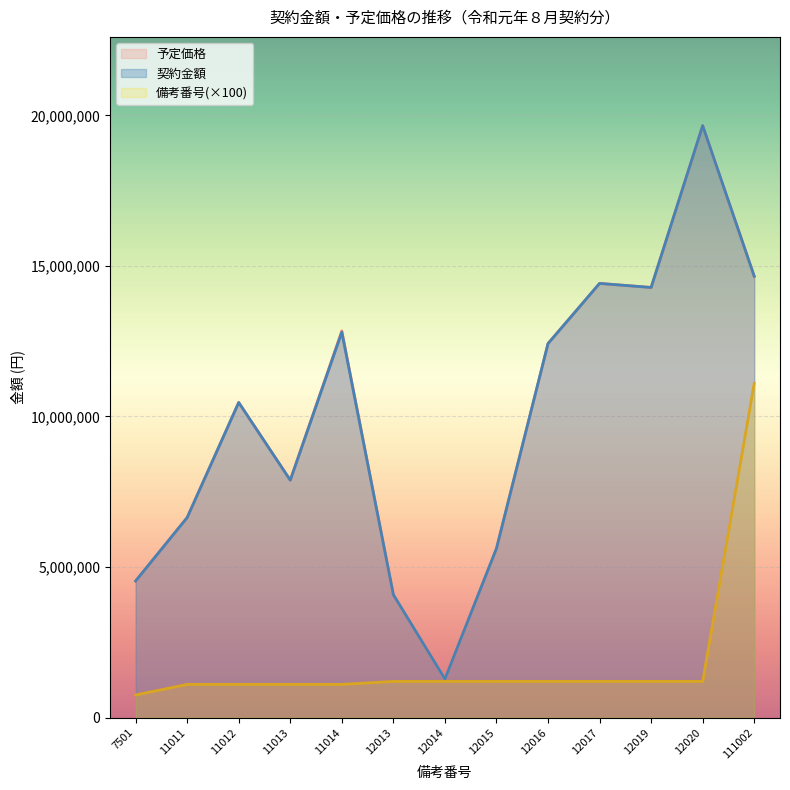

The 契約金額 series shows 12798000 at 11014. True or false?

True